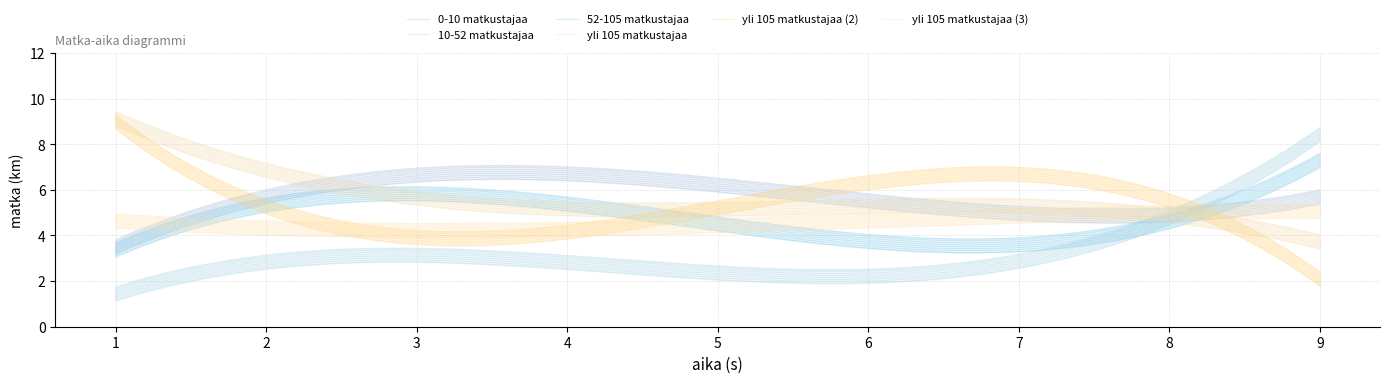

Between 3 and 3, which is larger?

3